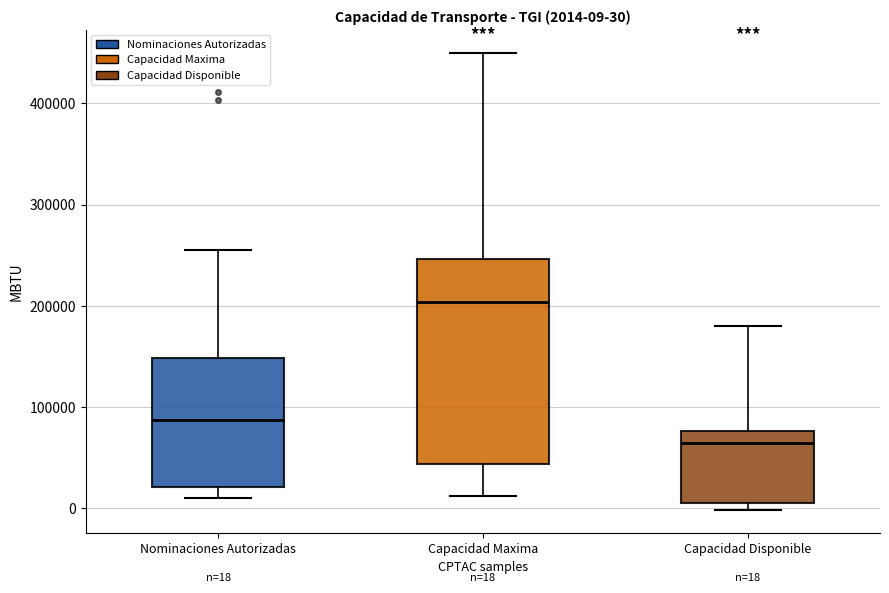

Comparing the boxes themselves (not the whiskers), which one is the tallest?

Capacidad Maxima